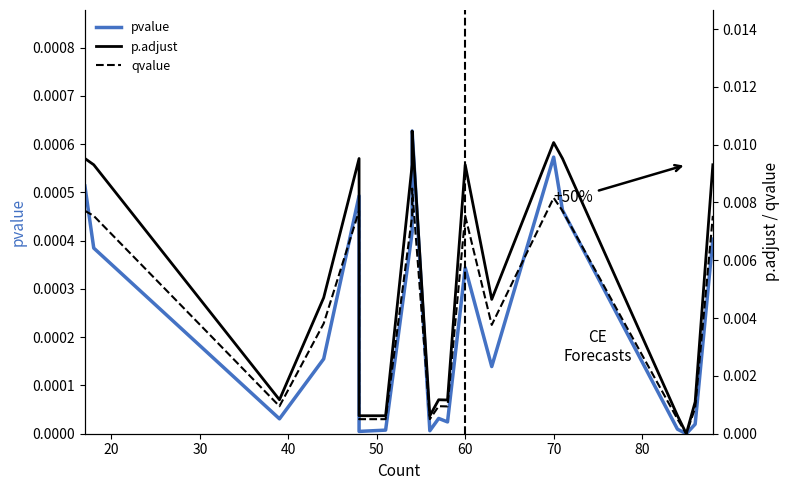

True or false: p.adjust has more than 2 interior local peaks.

True